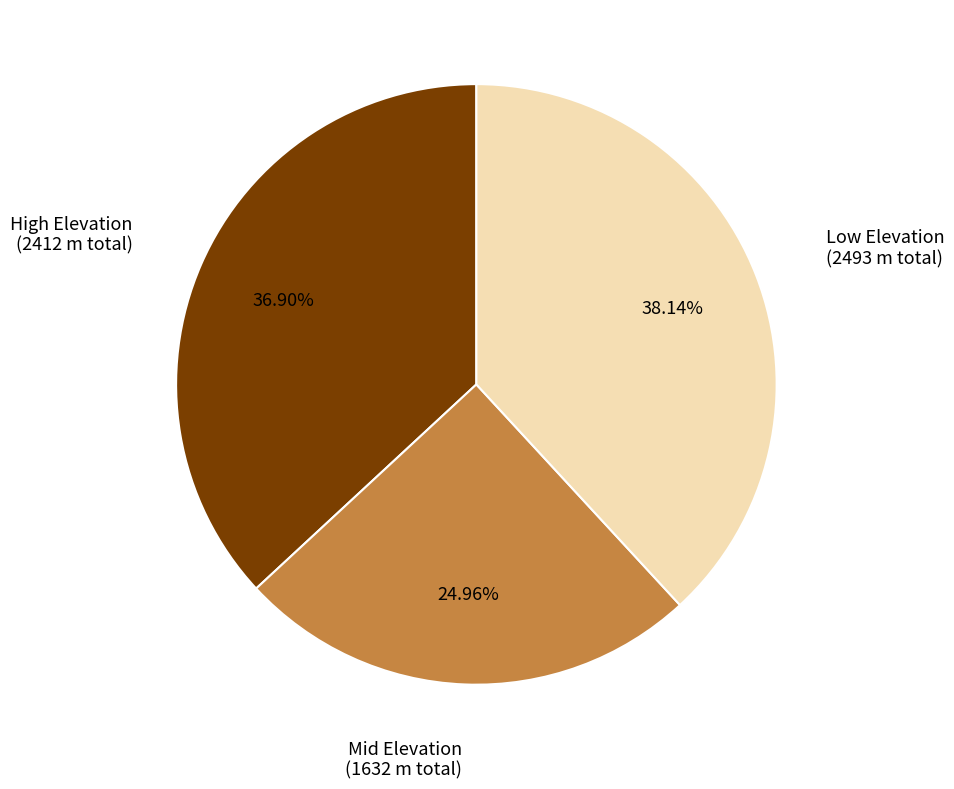

Rank the categories by value from lowest to highest.

Mid Elevation (1632 m total), High Elevation (2412 m total), Low Elevation (2493 m total)